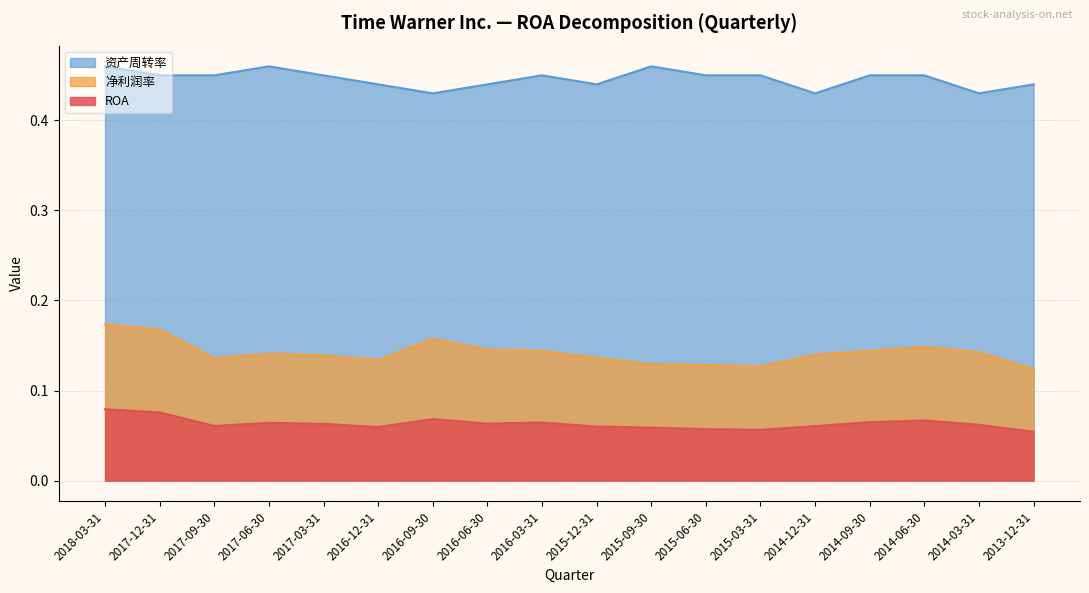

What is the sum of the 净利润率 values at 2014-09-30 and 2017-12-31?

0.3